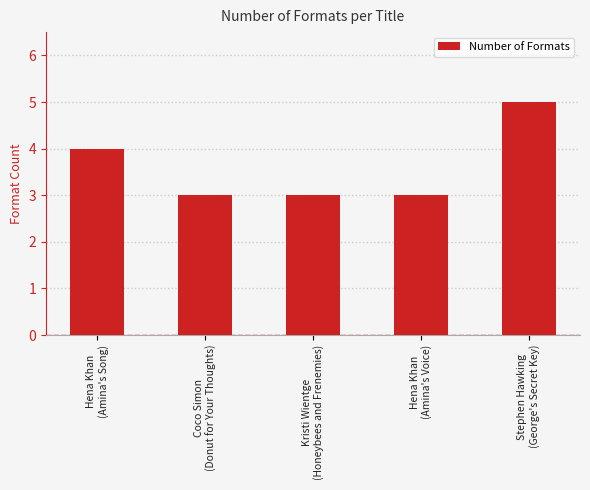

Reading left to right, list all the values displayed in this chart.

Hena Khan
(Amina's Song)=4	Coco Simon
(Donut for Your Thoughts)=3	Kristi Wientge
(Honeybees and Frenemies)=3	Hena Khan
(Amina's Voice)=3	Stephen Hawking
(George's Secret Key)=5